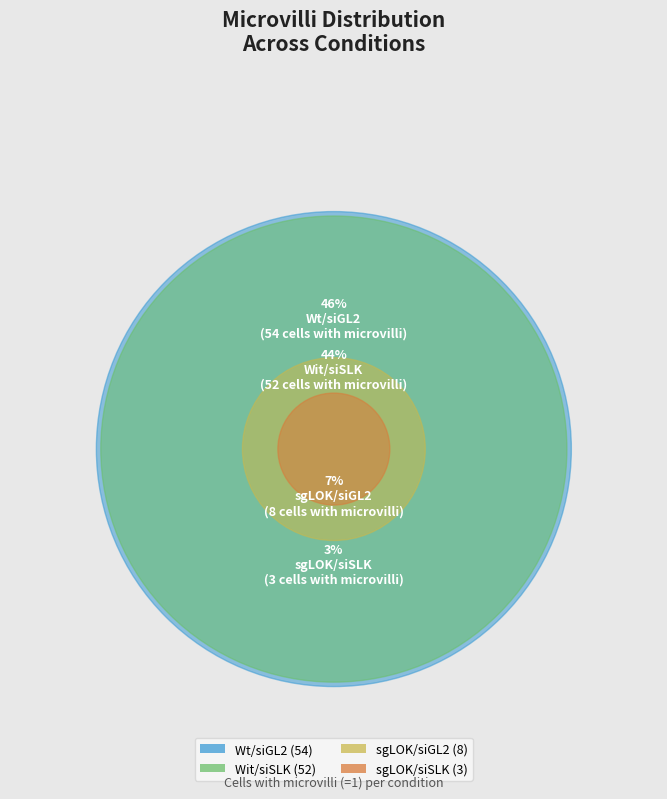

What percentage is the Wit/siSLK (Microvilli) slice, to the nearest percent?

44%